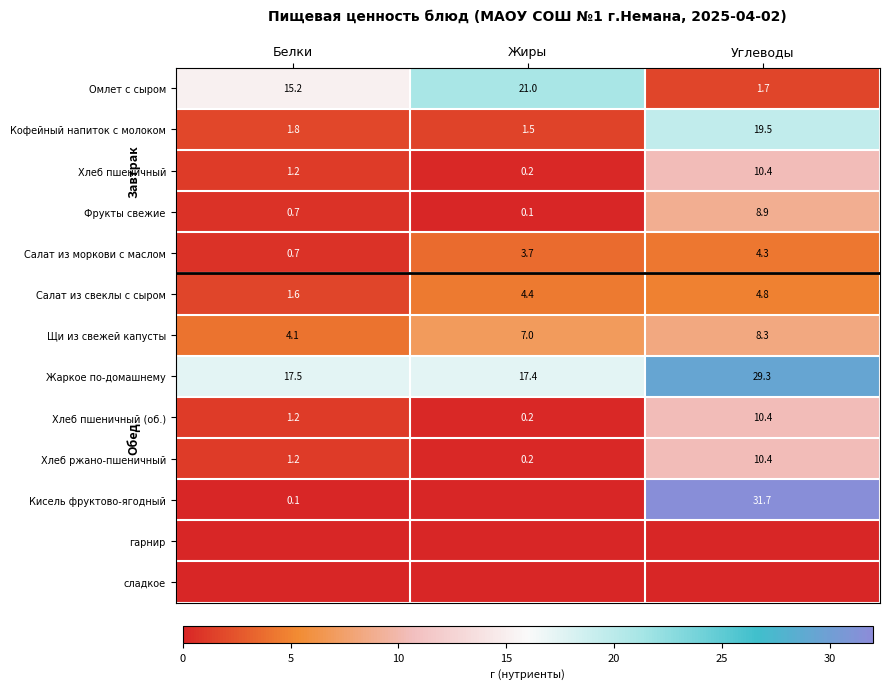

Where does the Салат из свеклы с сыром series first go above 4?

Жиры